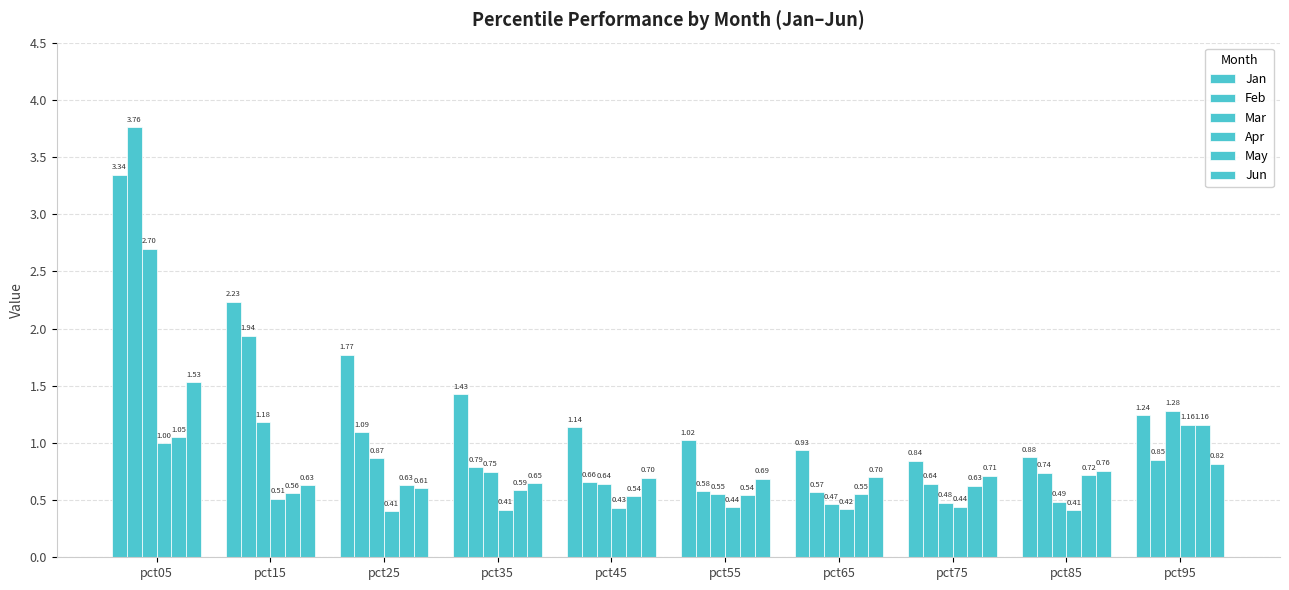

Which series has the widest spread of values?

Feb